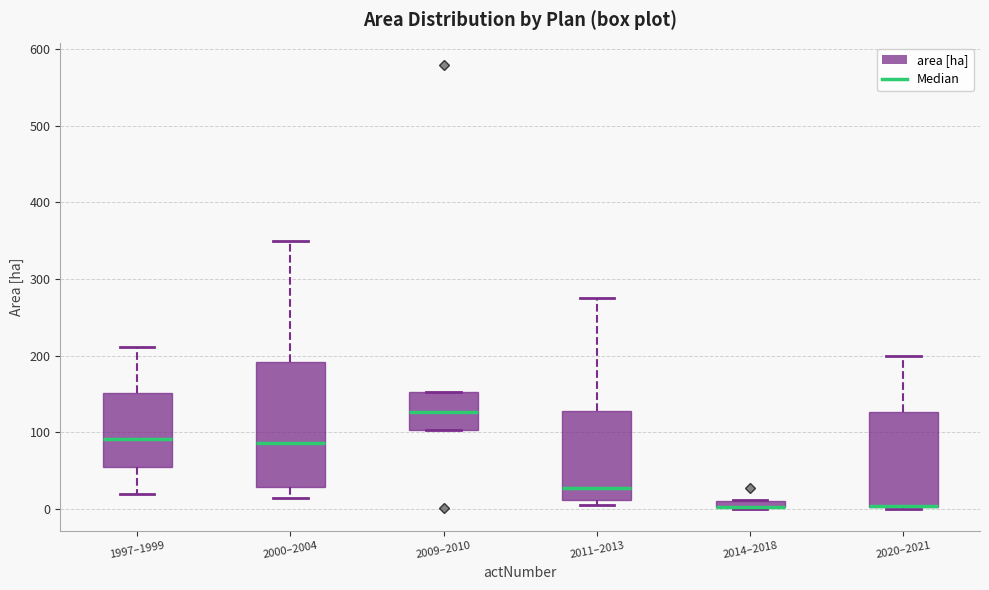

Where does the lower whisker of the box for 2000–2004 end on the y-axis? The values are not printed on the chart, so give them approximately, as read against the axis.

10